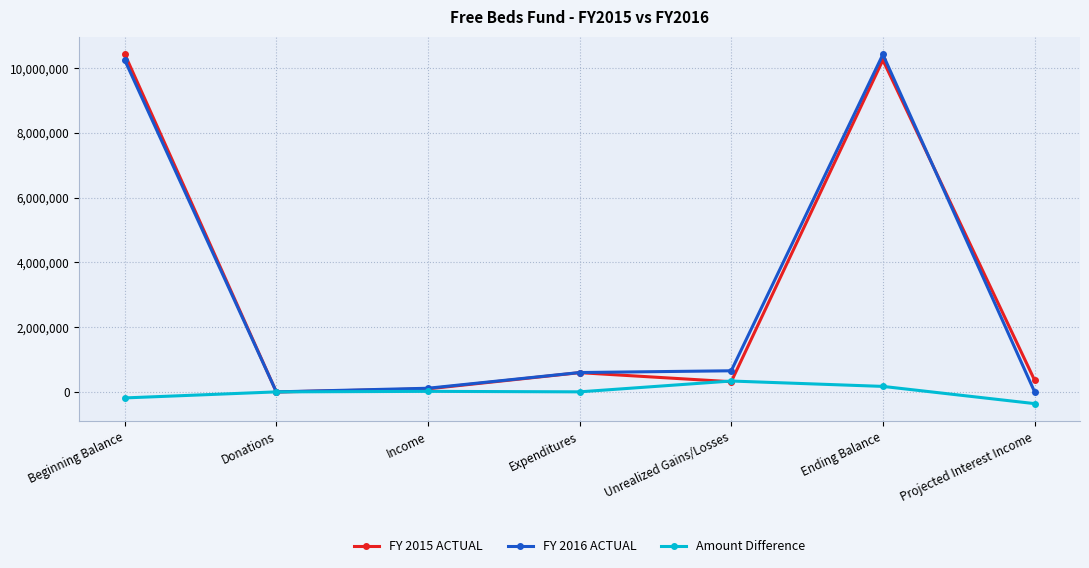

What position from the left is Projected Interest Income?

7